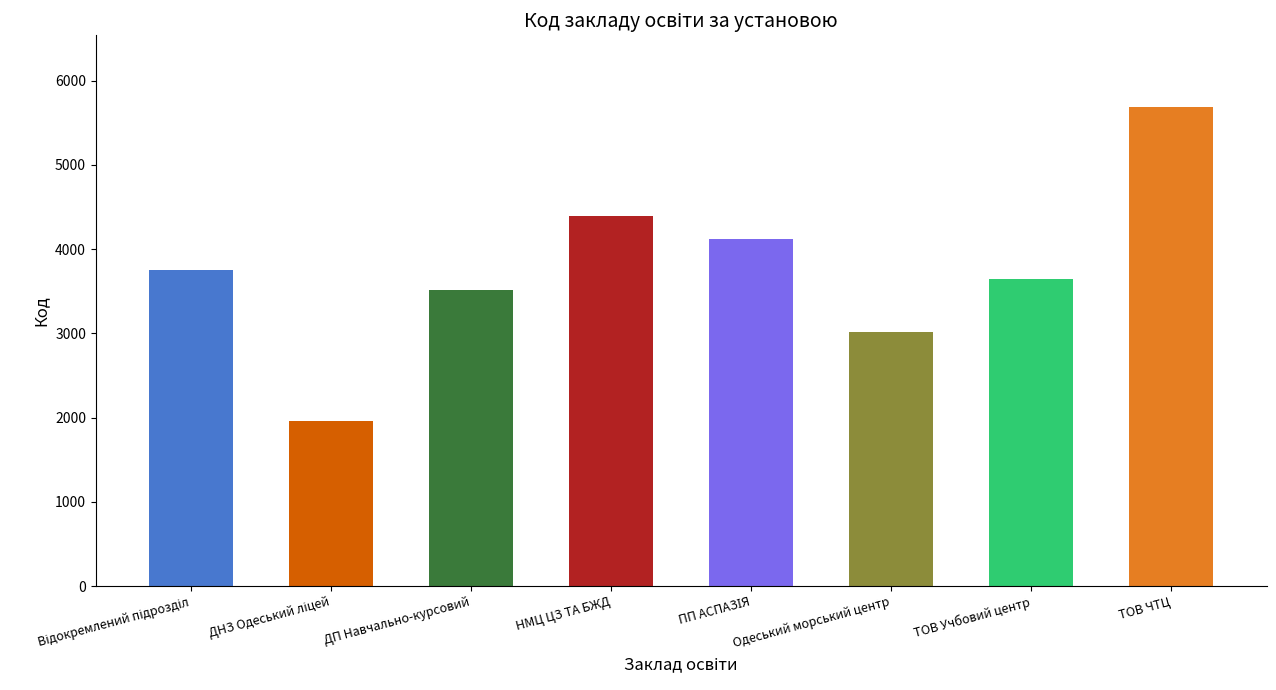

What is the sum of the values at ПП АСПАЗІЯ and Відокремлений підрозділ?

7870